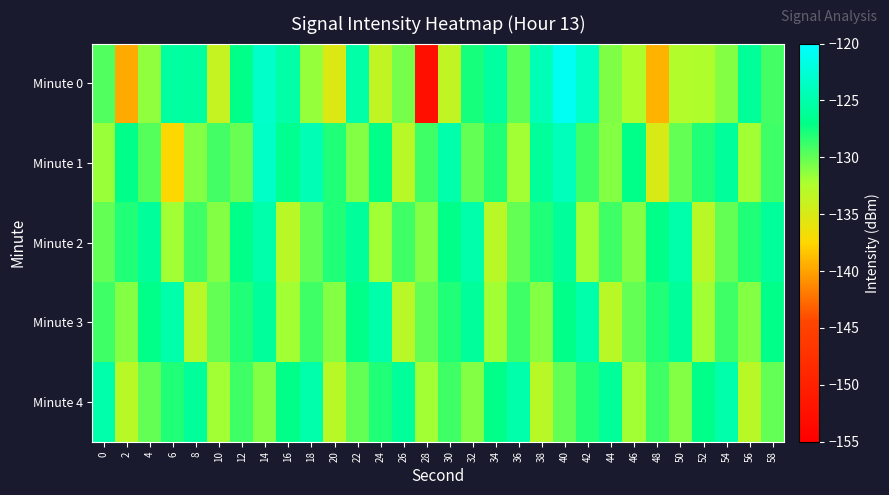

At 28, list the series in order from smallest to largest.

Minute 0, Minute 4, Minute 2, Minute 3, Minute 1